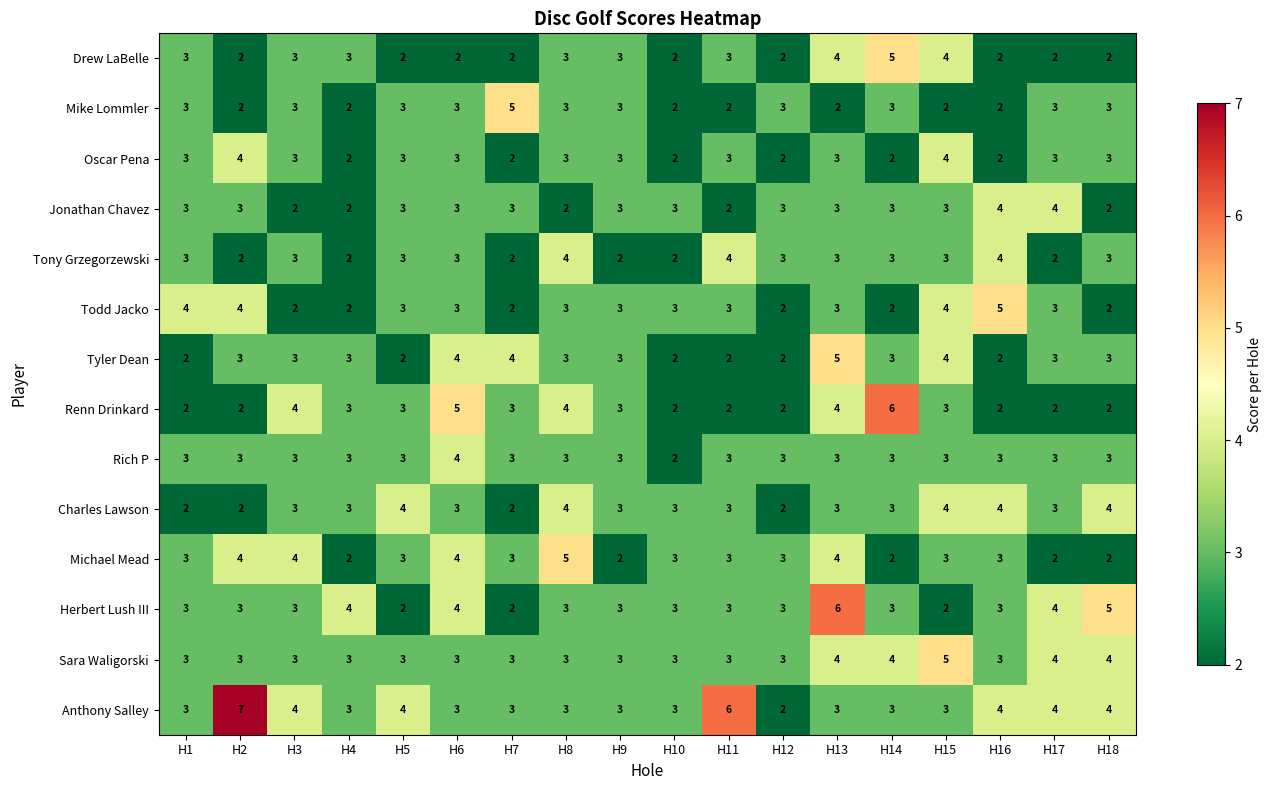

Which label corresponds to the largest value in the chart?

H2